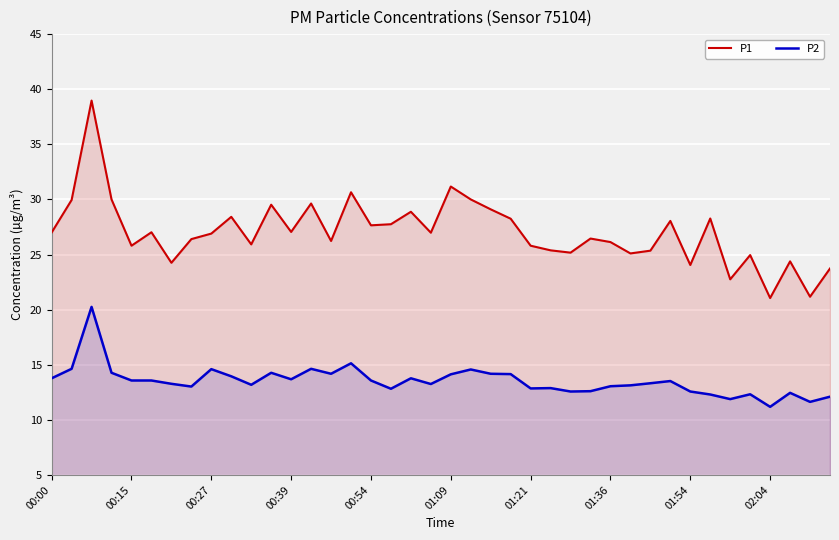

Reading left to right, transcribe all the data shown in this chart.

P1: 27.0	29.9	39.0	30.0	25.8	27.0	24.2	26.4	26.9	28.4	25.9	29.5	27.1	29.6	26.2	30.6	27.6	27.8	28.9	27.0	31.2	30.0	29.1	28.2	25.8	25.4	25.2	26.4	26.1	25.1	25.4	28.1	24.1	28.3	22.8	24.9	21.1	24.4	21.2	23.7
P2: 13.8	14.6	20.2	14.3	13.6	13.6	13.3	13.0	14.6	13.9	13.2	14.3	13.7	14.6	14.2	15.1	13.6	12.8	13.8	13.2	14.1	14.6	14.2	14.2	12.8	12.9	12.6	12.6	13.1	13.1	13.3	13.5	12.6	12.3	11.9	12.3	11.2	12.4	11.6	12.1